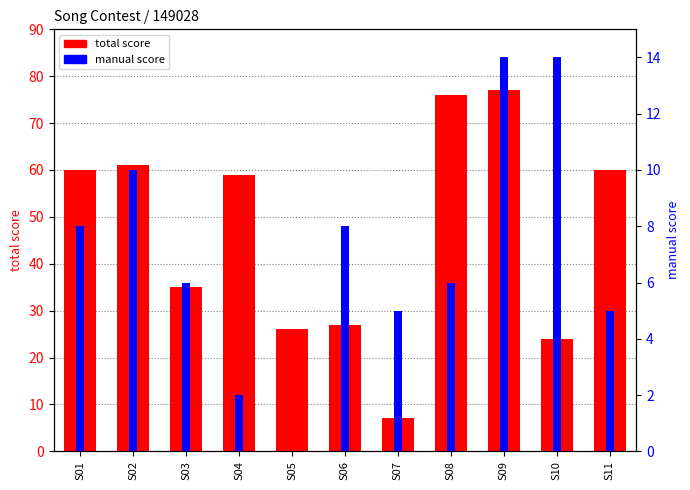

Reading right to left, extract all data points from this chart.

total score: 60	24	77	76	7	27	26	59	35	61	60
manual score: 5	14	14	6	5	8	0	2	6	10	8